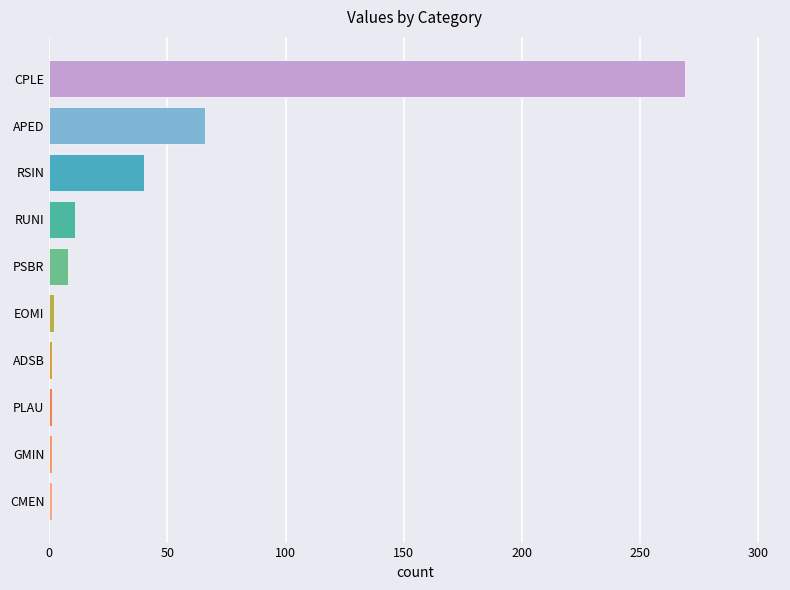

At which label is the value closest to 135?

APED